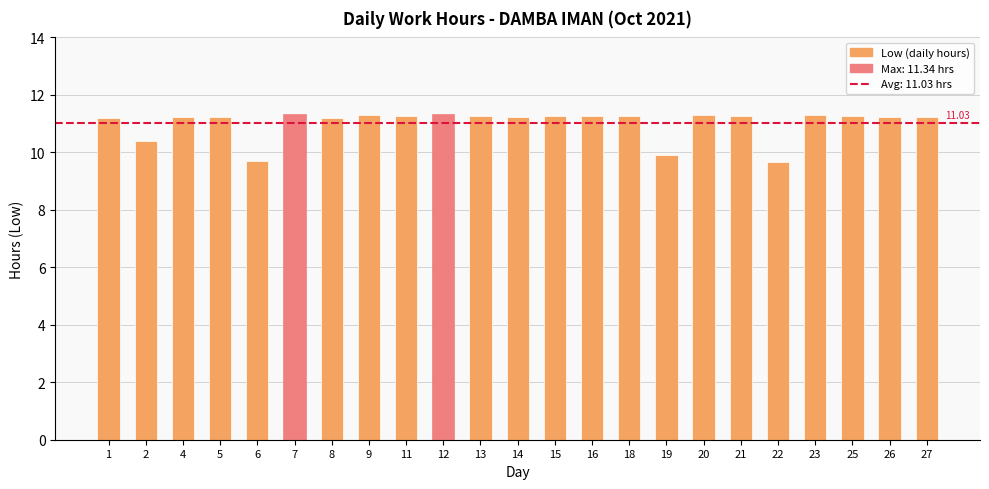

True or false: the data shows 13.5 at 6.

False